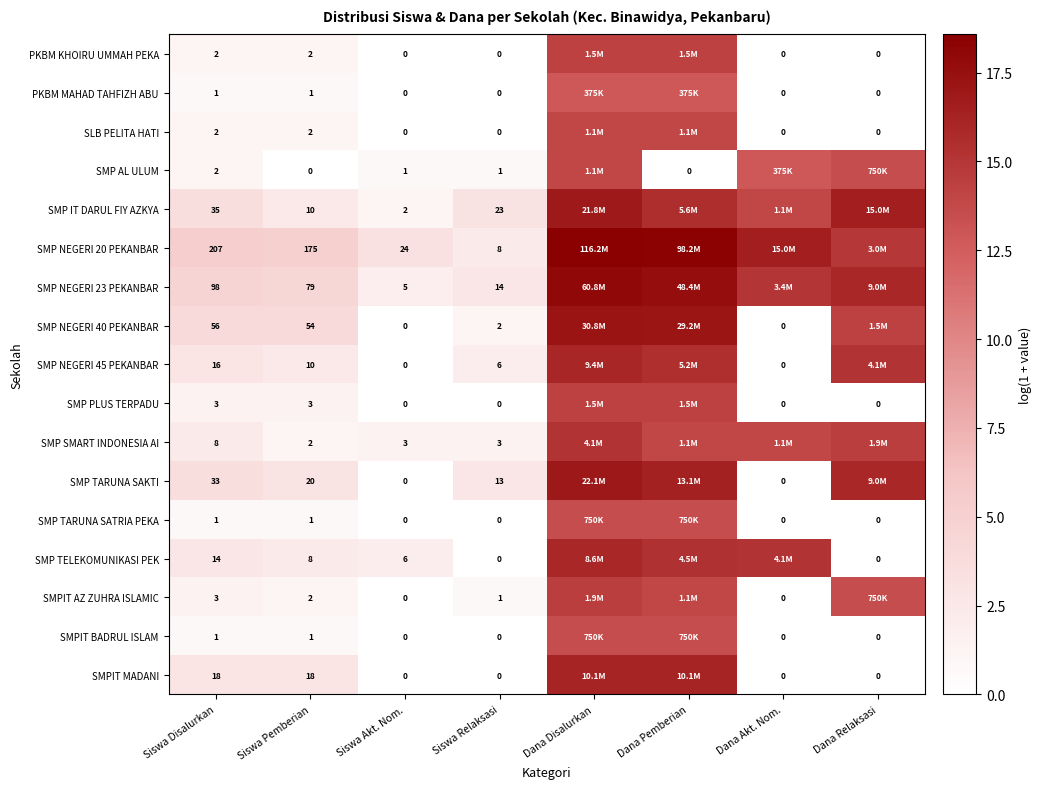

What is the total value across all series at Siswa Akt. Nom.?

41.0